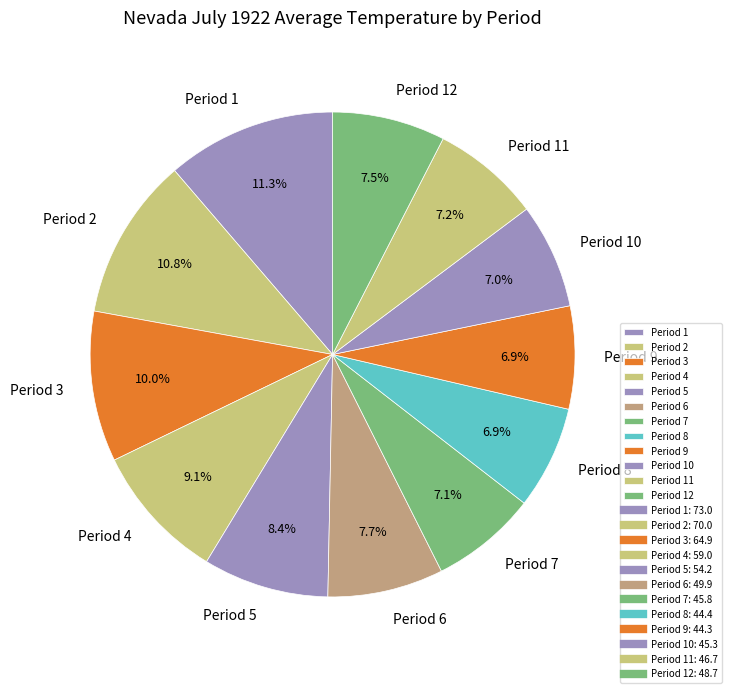

To the nearest percent, what is the difference between the largest and smallest slice percentages?

4%